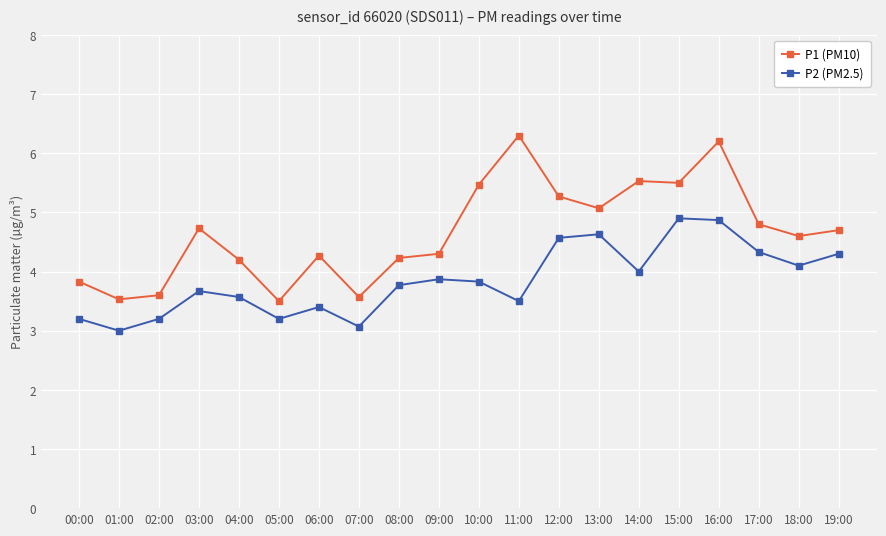

Is this an area chart (filled region under the line)?

No